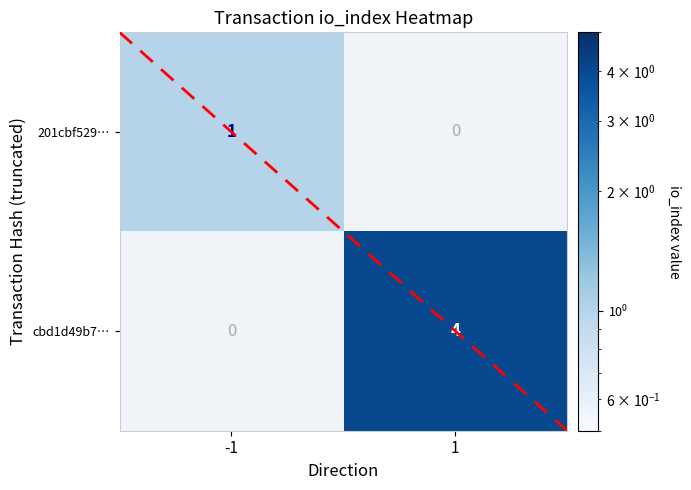

Is the value of 201cbf529… at -1 greater than the value of cbd1d49b7… at 1?

No